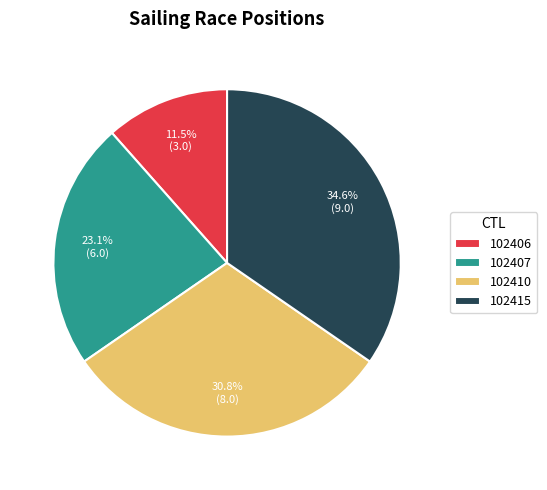

True or false: 102415 accounts for 43% of the total.

False